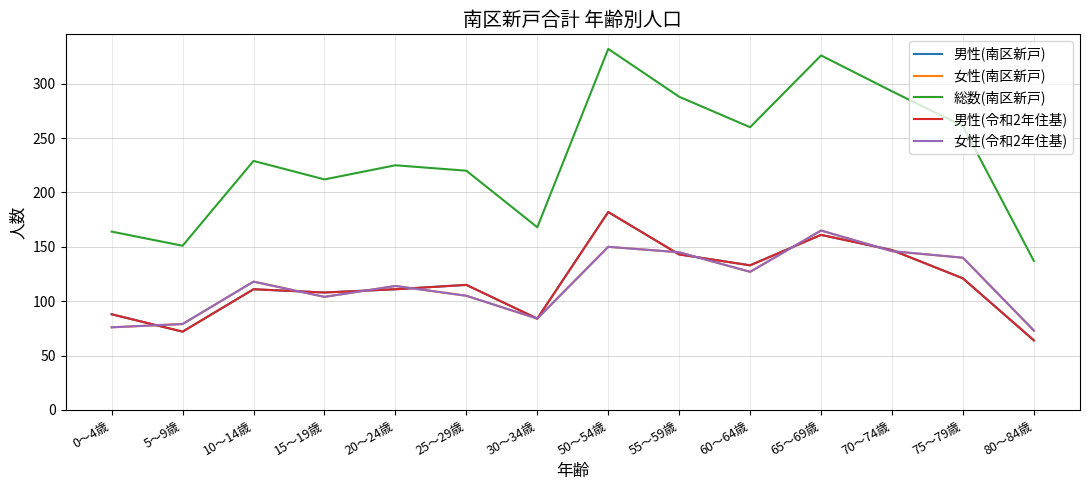

Where is the first local maximum for 総数(南区新戸)?

10～14歳